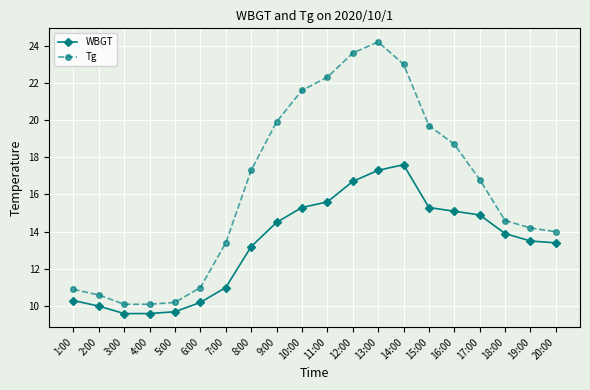

At 16:00, list the series in order from largest to smallest.

Tg, WBGT